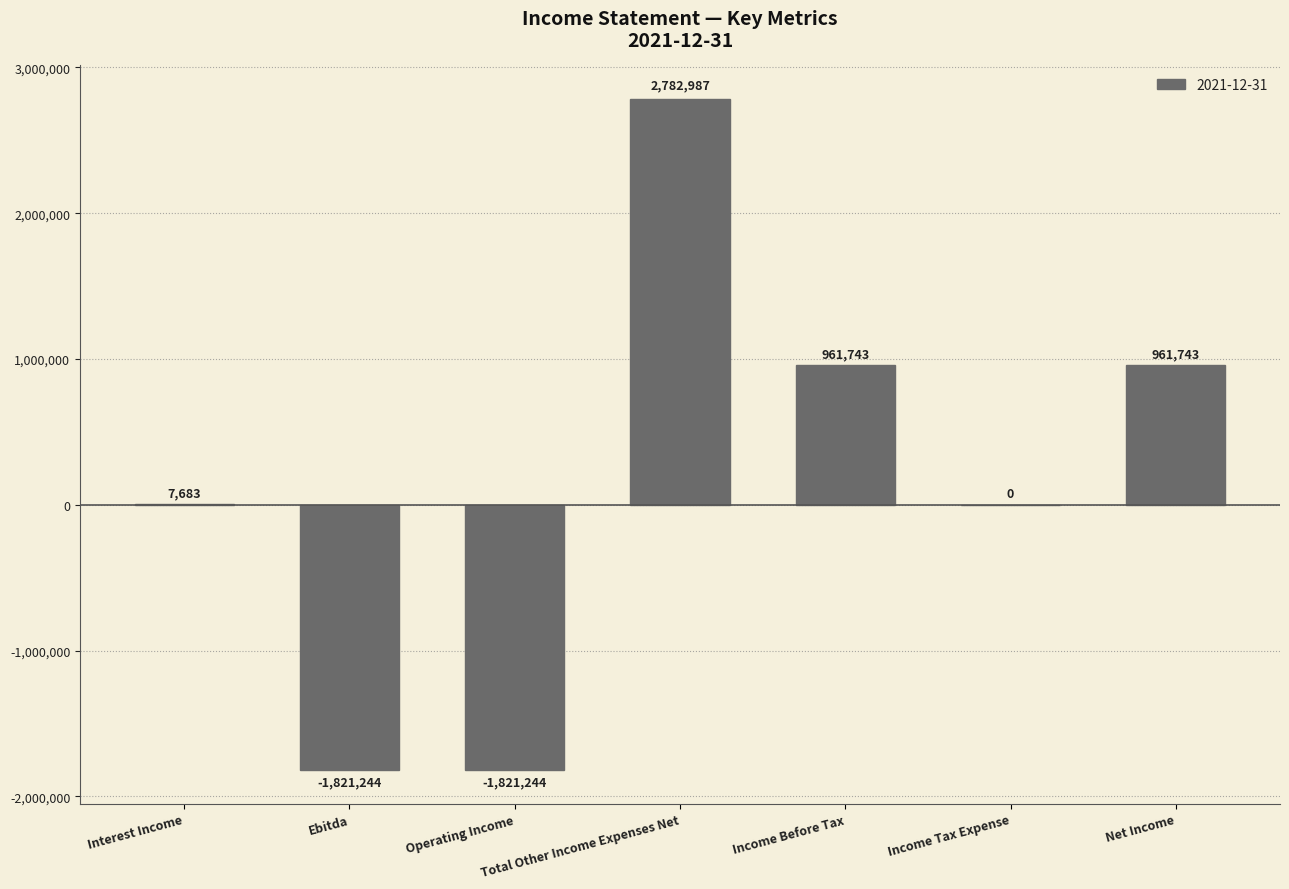

True or false: the data shows 0 at Income Tax Expense.

True